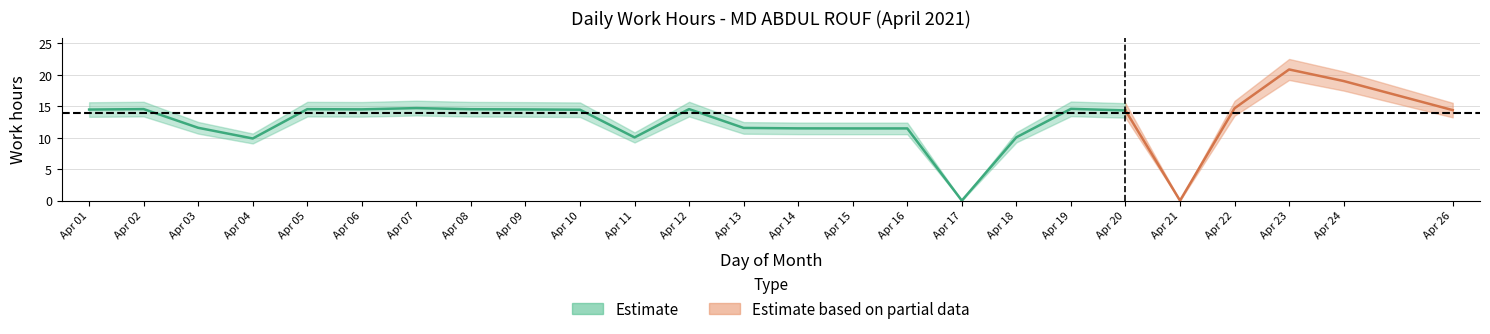

What is the difference between the second highest and second lowest values?

19.0